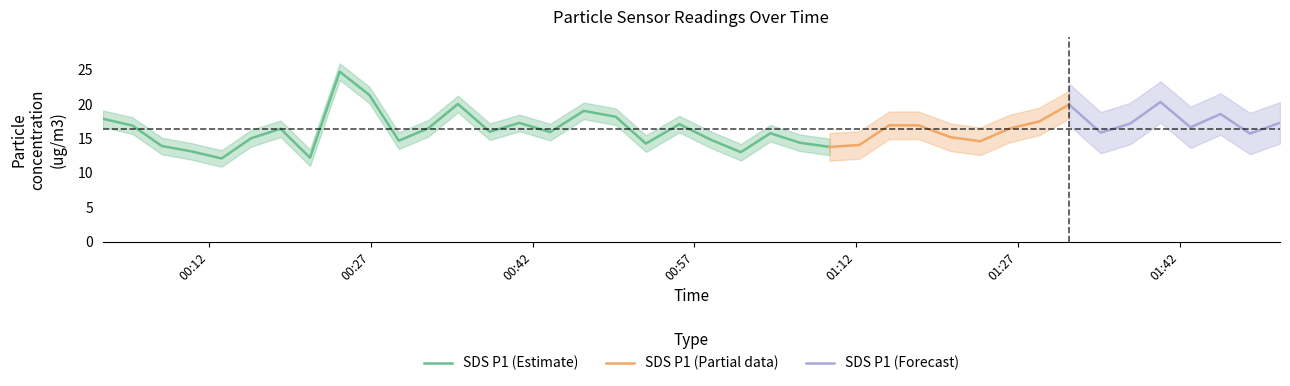

What is the maximum value for SDS P1 (Estimate)?

24.7